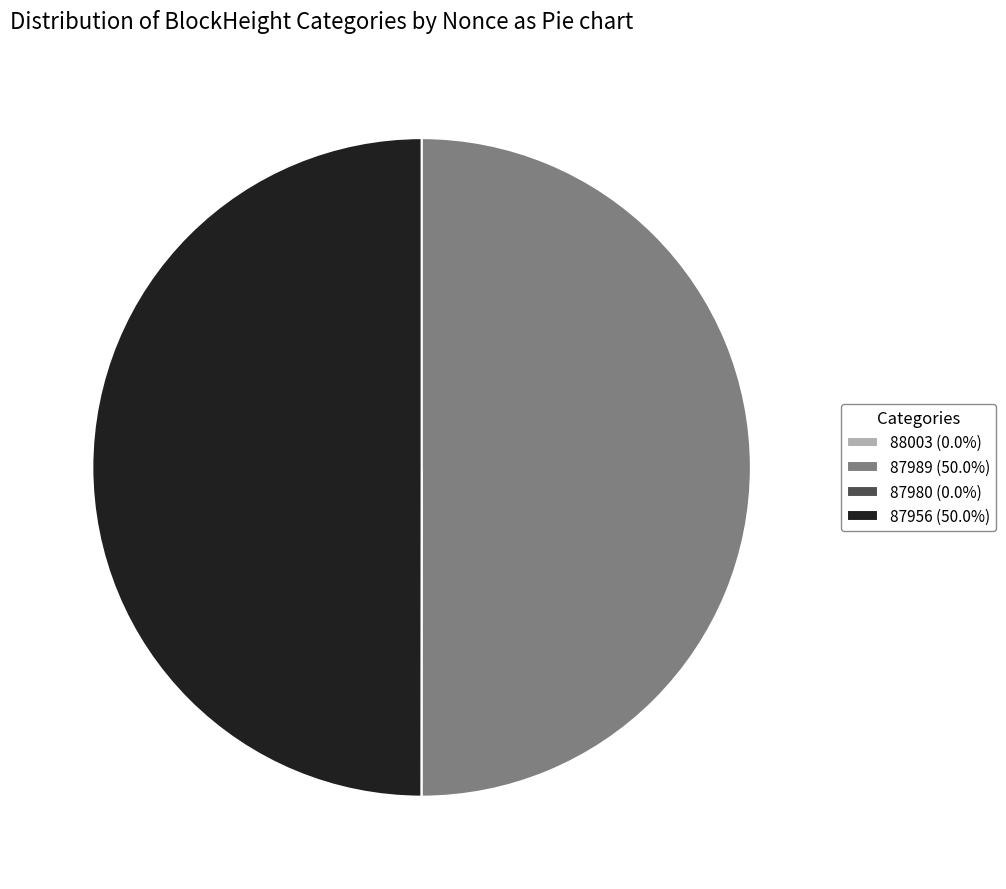

What is the largest slice in the pie chart?

87989